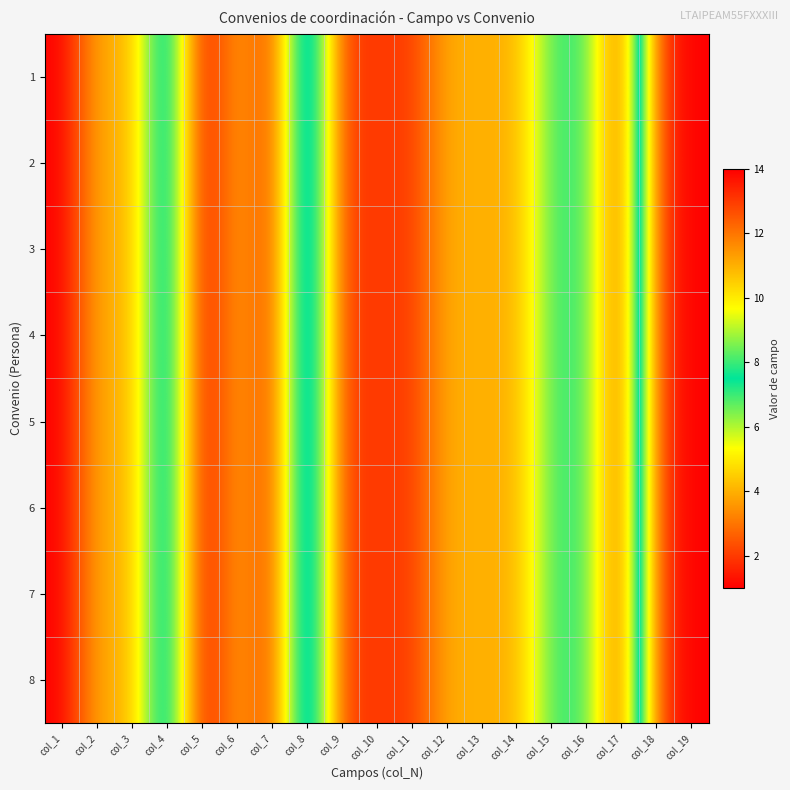

Reading left to right, what are all the values shown in this chart?

1: col_1=1	col_2=4	col_3=4	col_4=9	col_5=1	col_6=4	col_7=2	col_8=10	col_9=2	col_10=2	col_11=2	col_12=4	col_13=4	col_14=4	col_15=7	col_16=7	col_17=2	col_18=13	col_19=14
2: col_1=1	col_2=4	col_3=4	col_4=9	col_5=1	col_6=4	col_7=2	col_8=10	col_9=2	col_10=2	col_11=2	col_12=4	col_13=4	col_14=4	col_15=7	col_16=7	col_17=2	col_18=13	col_19=14
3: col_1=1	col_2=4	col_3=4	col_4=9	col_5=1	col_6=4	col_7=2	col_8=10	col_9=2	col_10=2	col_11=2	col_12=4	col_13=4	col_14=4	col_15=7	col_16=7	col_17=2	col_18=13	col_19=14
4: col_1=1	col_2=4	col_3=4	col_4=9	col_5=1	col_6=4	col_7=2	col_8=10	col_9=2	col_10=2	col_11=2	col_12=4	col_13=4	col_14=4	col_15=7	col_16=7	col_17=2	col_18=13	col_19=14
5: col_1=1	col_2=4	col_3=4	col_4=9	col_5=1	col_6=4	col_7=2	col_8=10	col_9=2	col_10=2	col_11=2	col_12=4	col_13=4	col_14=4	col_15=7	col_16=7	col_17=2	col_18=13	col_19=14
6: col_1=1	col_2=4	col_3=4	col_4=9	col_5=1	col_6=4	col_7=2	col_8=10	col_9=2	col_10=2	col_11=2	col_12=4	col_13=4	col_14=4	col_15=7	col_16=7	col_17=2	col_18=13	col_19=14
7: col_1=1	col_2=4	col_3=4	col_4=9	col_5=1	col_6=4	col_7=2	col_8=10	col_9=2	col_10=2	col_11=2	col_12=4	col_13=4	col_14=4	col_15=7	col_16=7	col_17=2	col_18=13	col_19=14
8: col_1=1	col_2=4	col_3=4	col_4=9	col_5=1	col_6=4	col_7=2	col_8=10	col_9=2	col_10=2	col_11=2	col_12=4	col_13=4	col_14=4	col_15=7	col_16=7	col_17=2	col_18=13	col_19=14